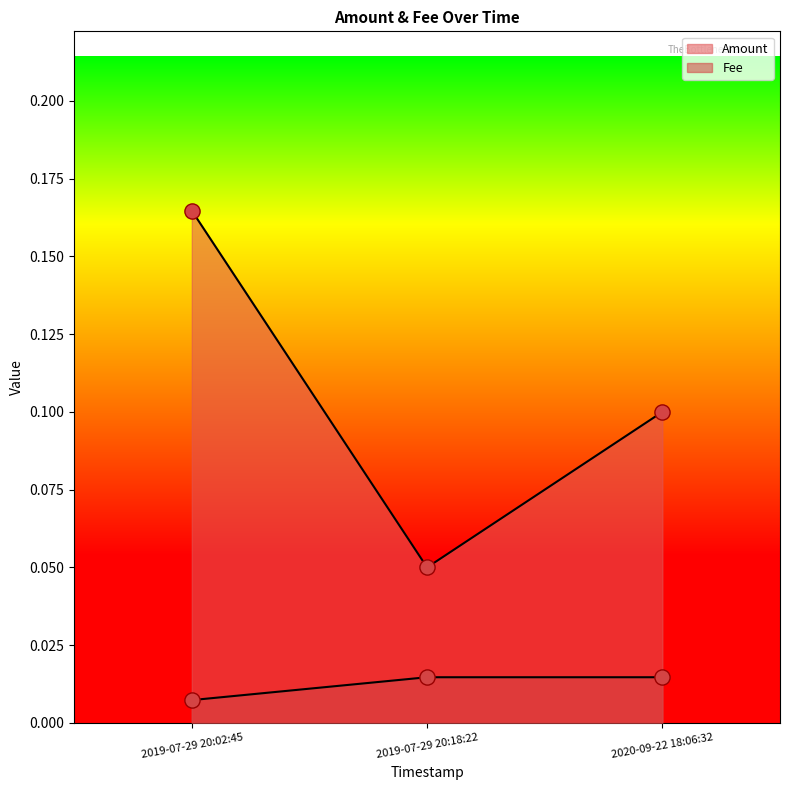

Is the value of Amount at 2020-09-22 18:06:32 greater than the value of Fee at 2019-07-29 20:18:22?

Yes